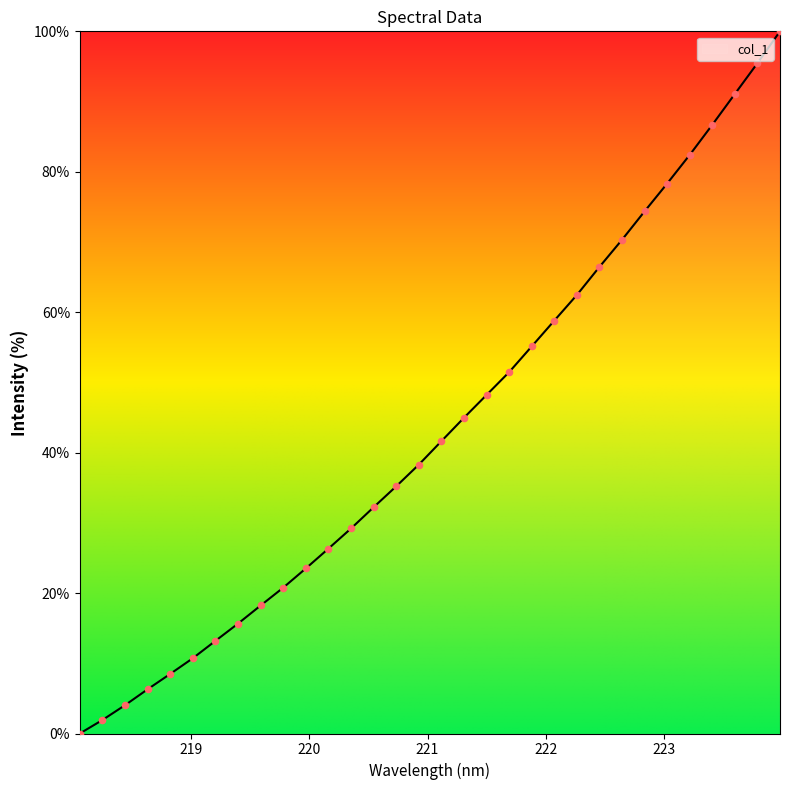

What is the maximum value shown in the chart?

100.0